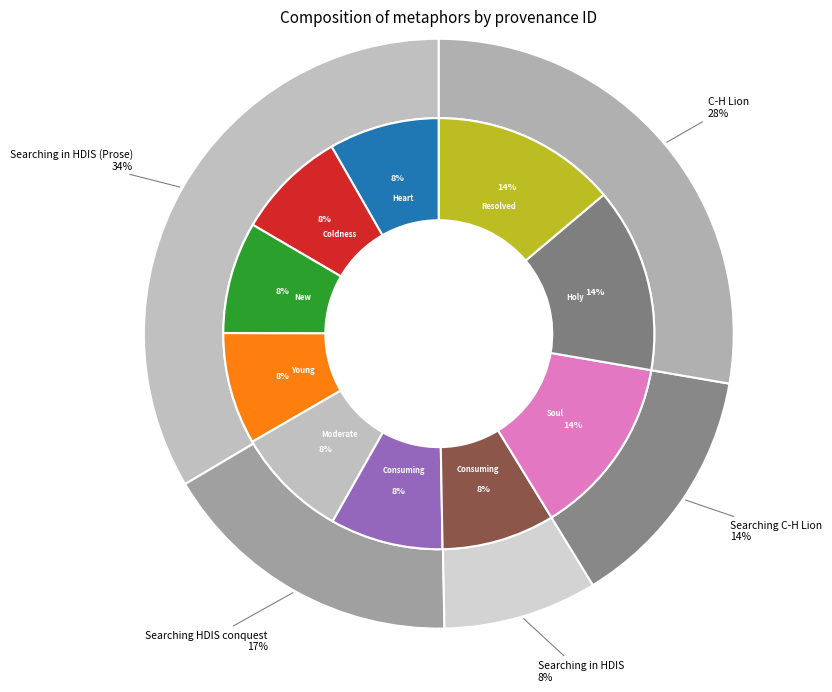

Is there a majority slice in this chart?

No